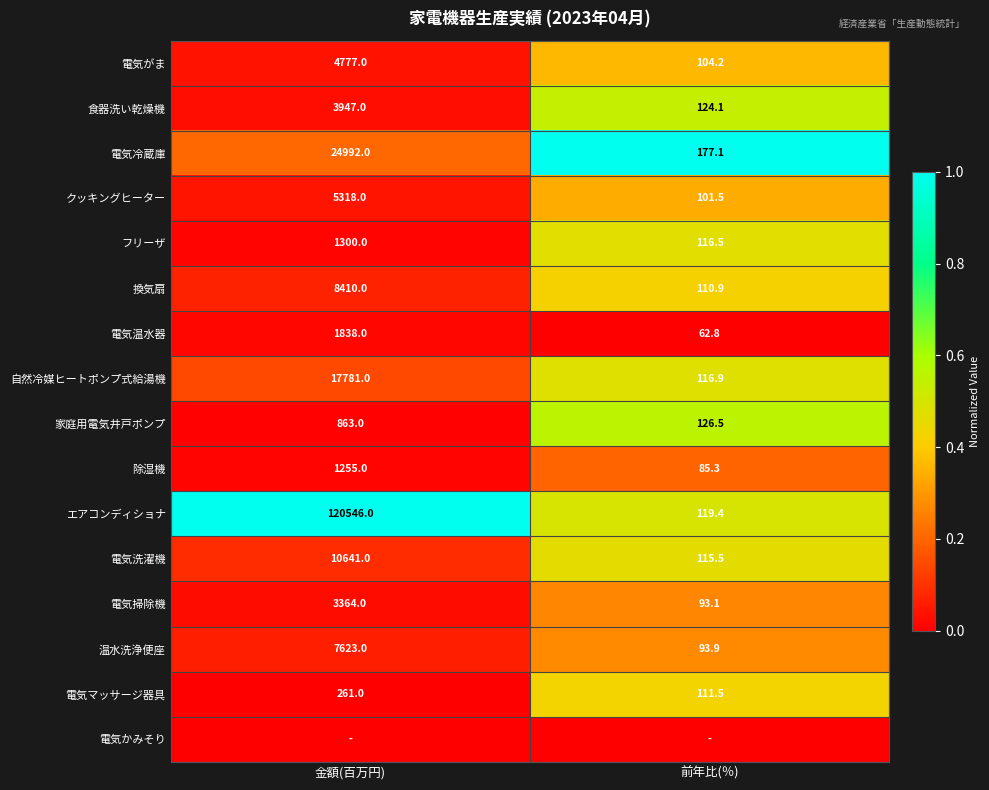

How many distinct data groups are displayed?

16